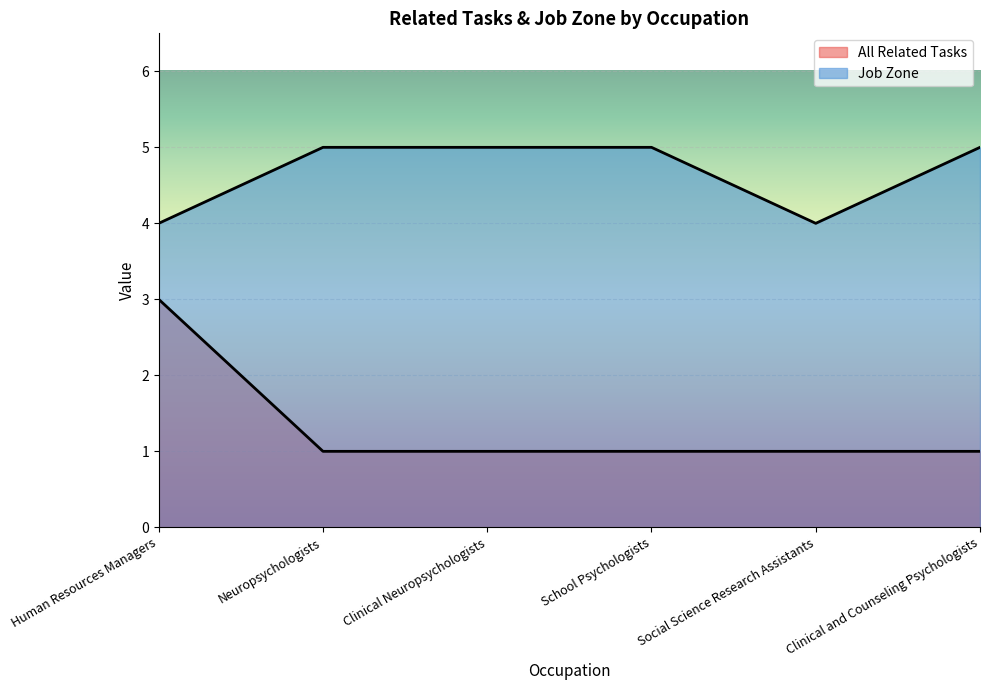

What is the label of the 4th point from the left?

School Psychologists